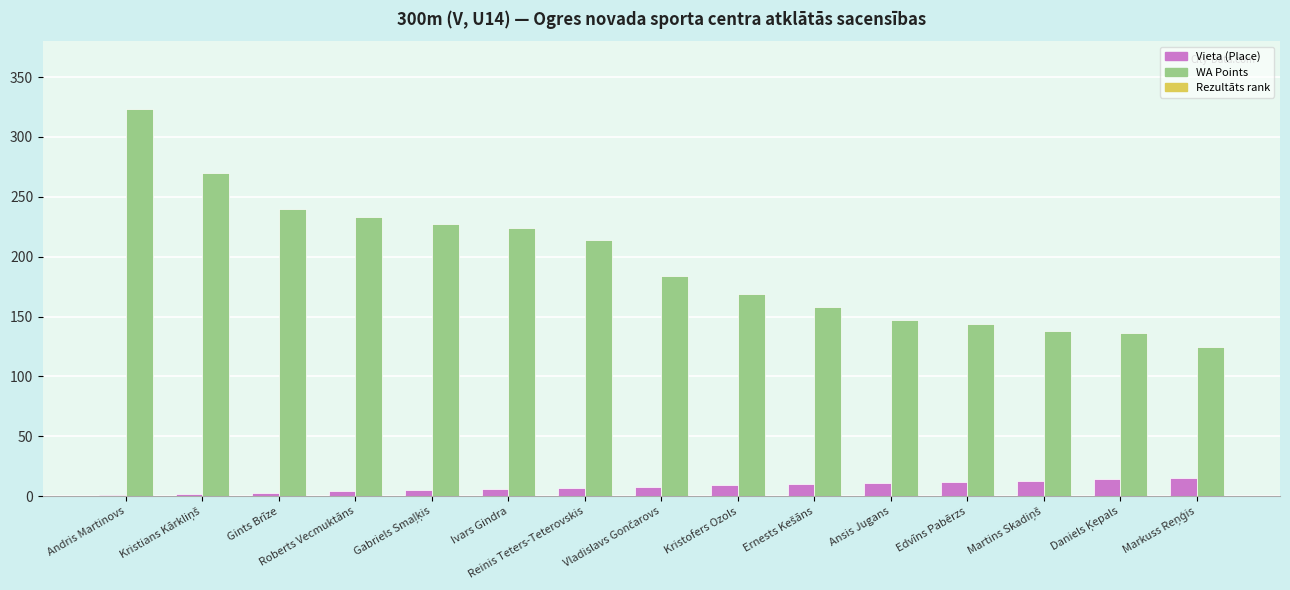

What is the highest value of the WA Points series?

323